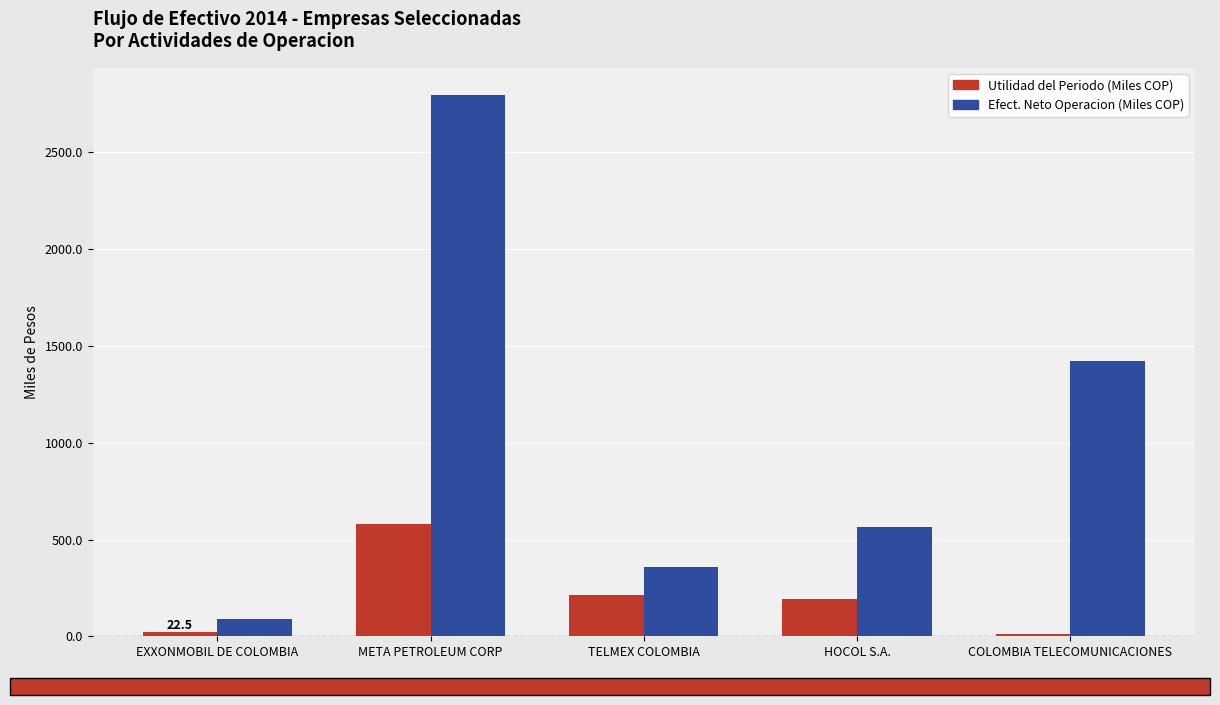

At which category is the sum across all series the highest?

META PETROLEUM CORP